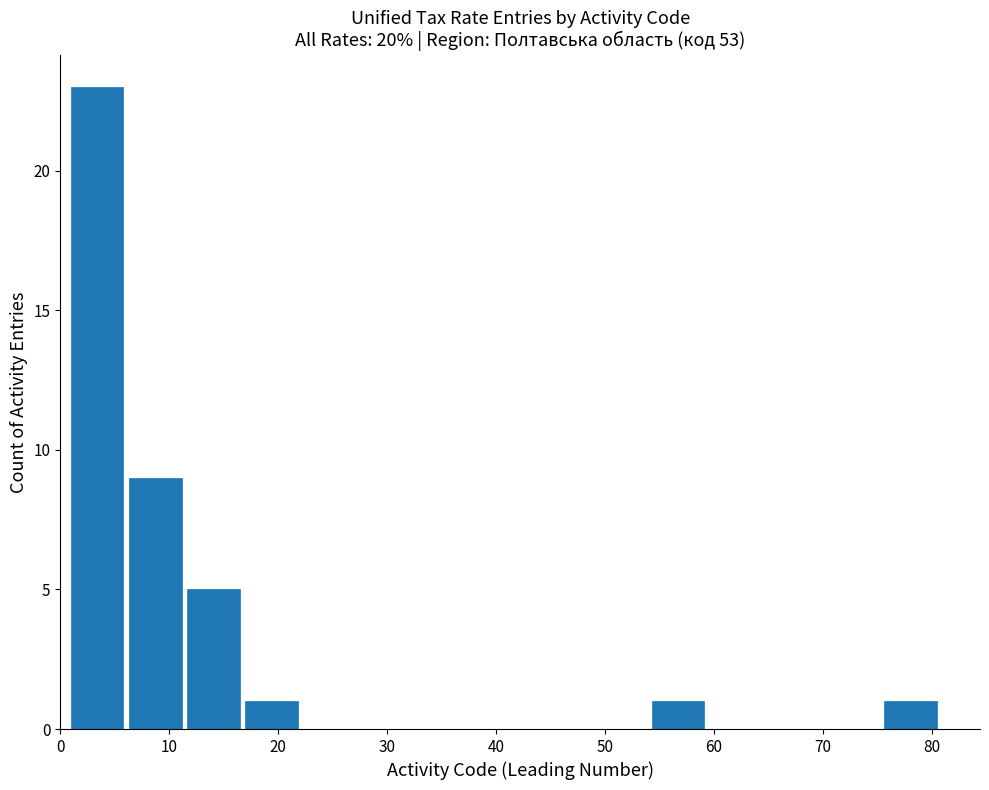

Reading left to right, list every bar in this chart as the range it spans on the x-axis followed by its height. Neither the bar edges nor the heights are printed on the chart, so give them approximately, as read against the axes.

1 to 6: 23
6 to 12: 9
12 to 17: 5
17 to 22: 1
22 to 28: 0
28 to 33: 0
33 to 38: 0
38 to 44: 0
44 to 49: 0
49 to 54: 0
54 to 60: 1
60 to 65: 0
65 to 70: 0
70 to 76: 0
76 to 81: 1